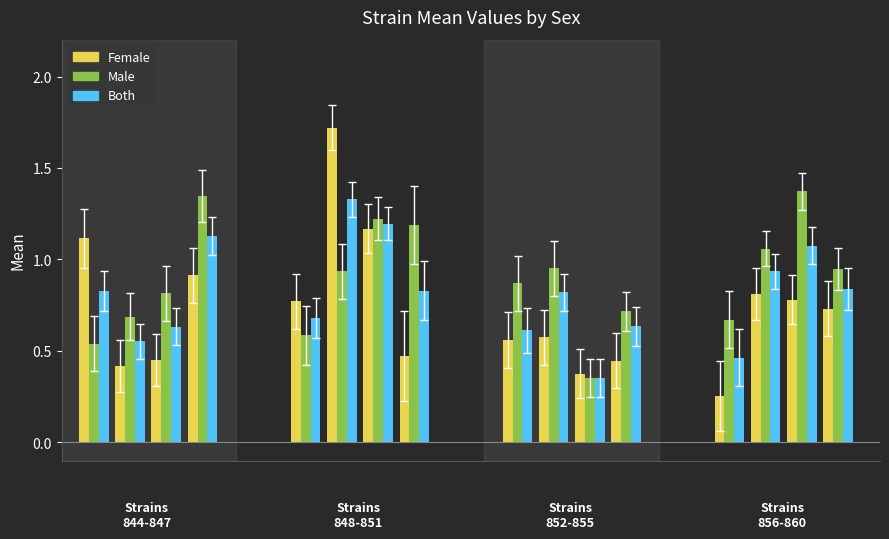

What is the spread (max minus min) of values at 851?

0.7